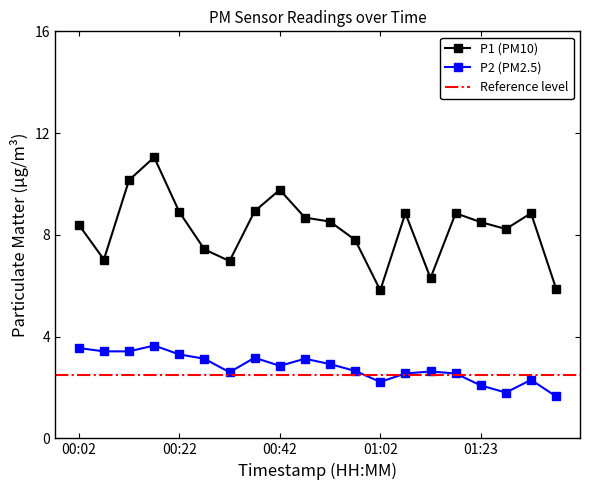

True or false: P1 and P2 intersect in this chart.

False